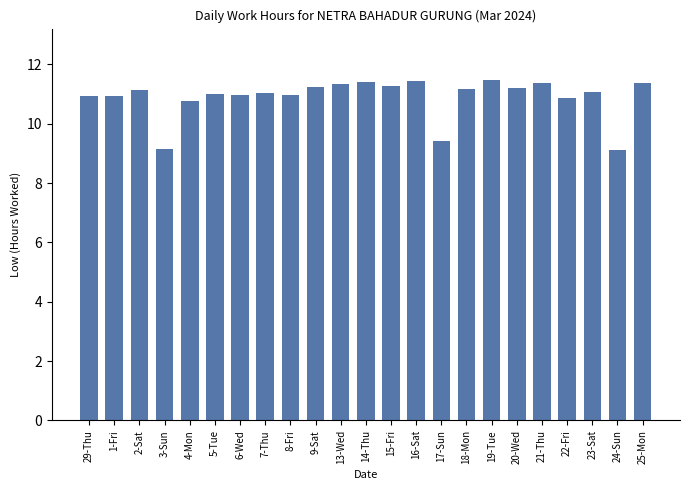

Count the number of categories in the chart.

23